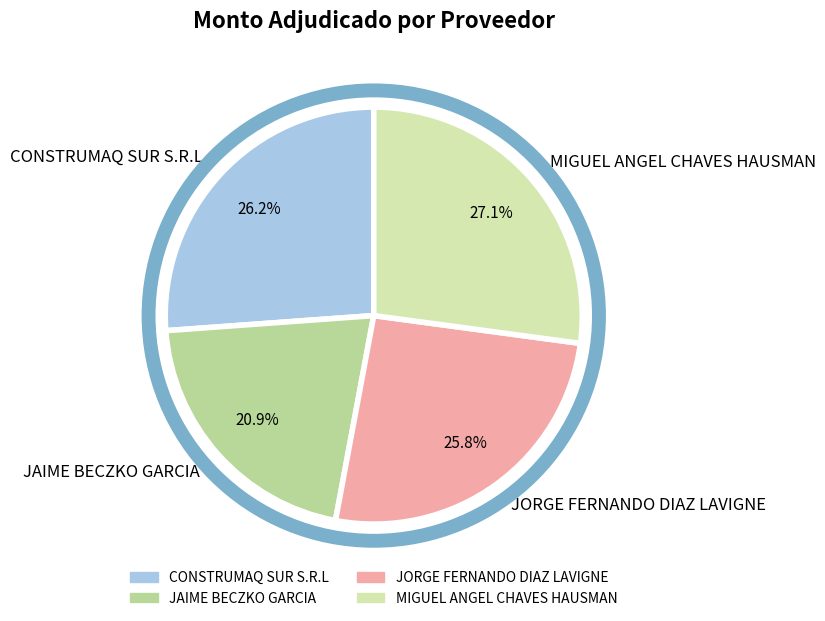

True or false: JORGE FERNANDO DIAZ LAVIGNE accounts for 38% of the total.

False